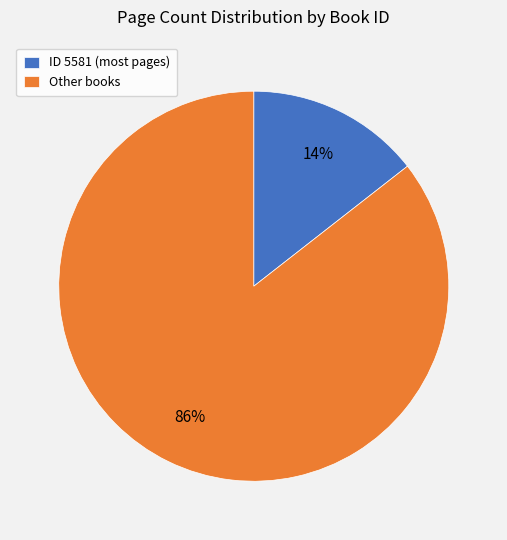

To the nearest percent, what is the average slice percentage?

50%